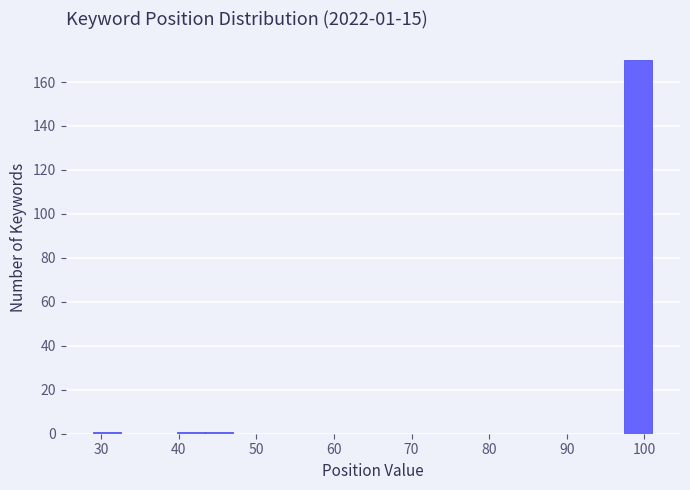

Around what value on the x-axis is the tallest bar? Give the approximate position of its centre, as read against the axis.

99